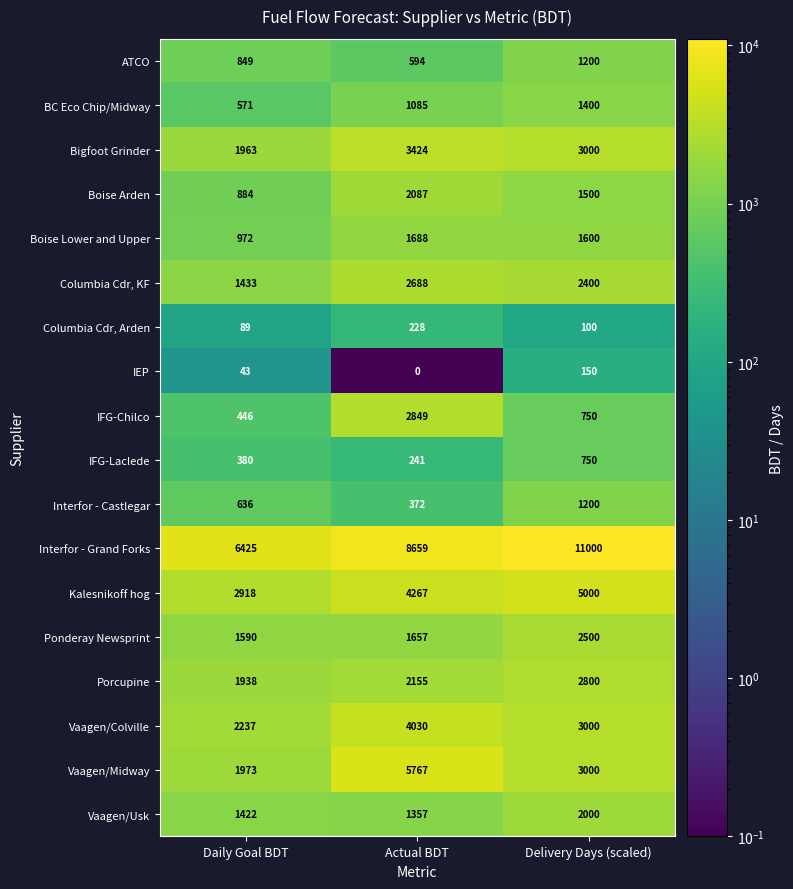

At which label is Columbia Cdr, Arden closest to 158?

Delivery Days (scaled)